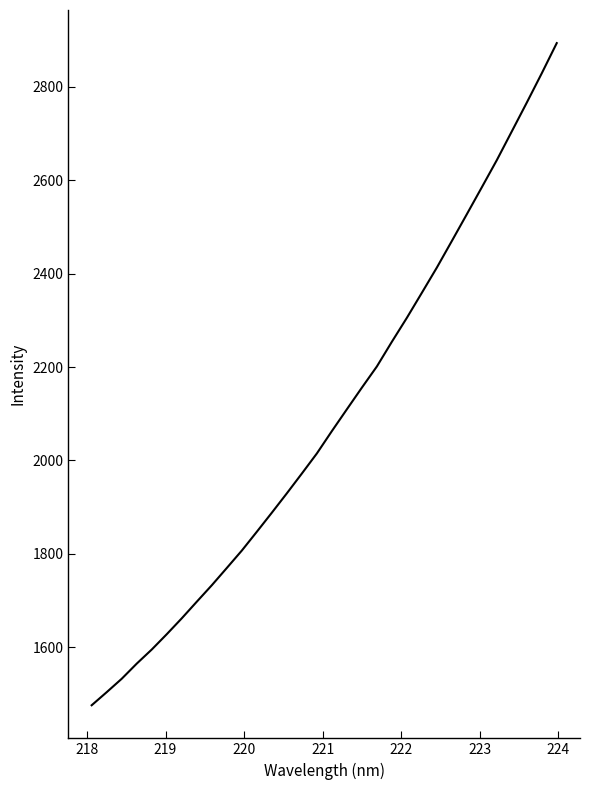

What is the difference between the maximum and minimum values?

1417.5